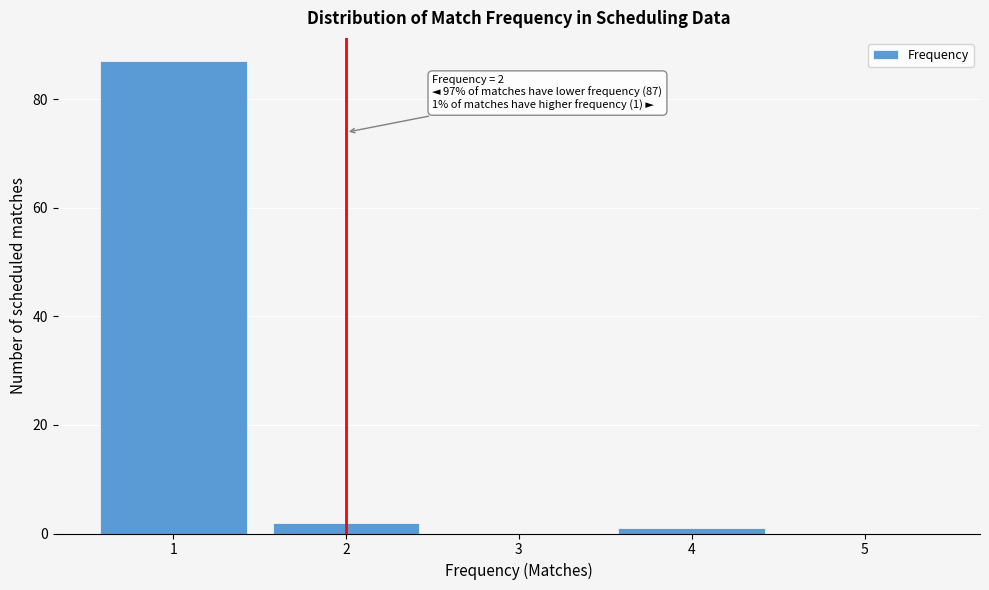

Which range on the x-axis has the tallest bar?

0.5 to 1.5